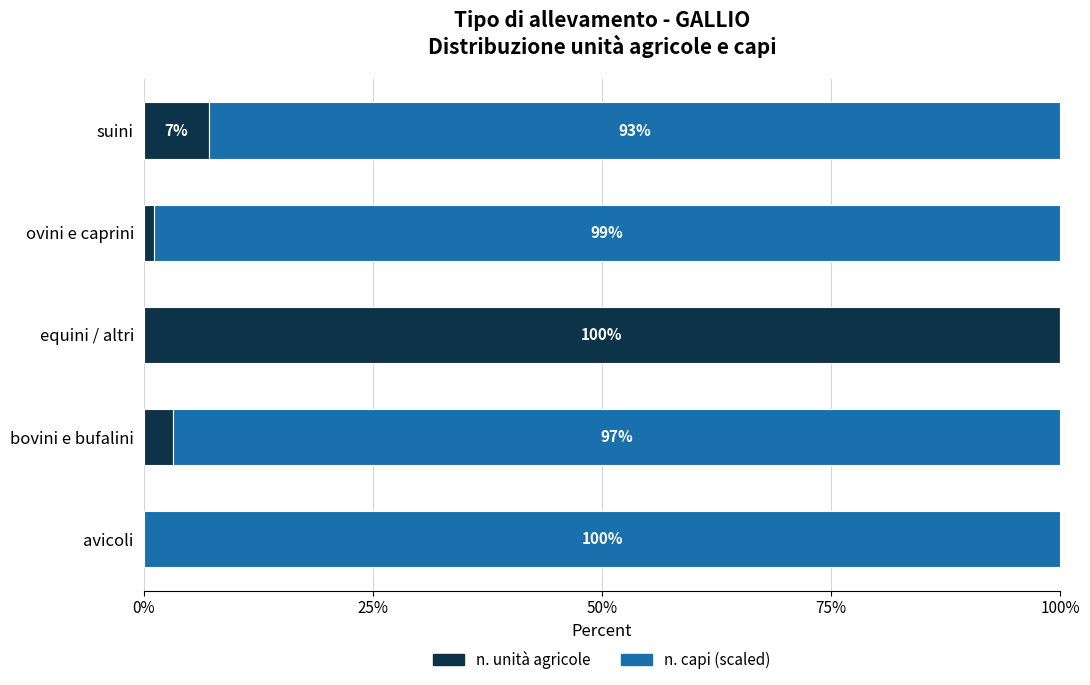

What is the highest value of the n. unità agricole series?

100.0